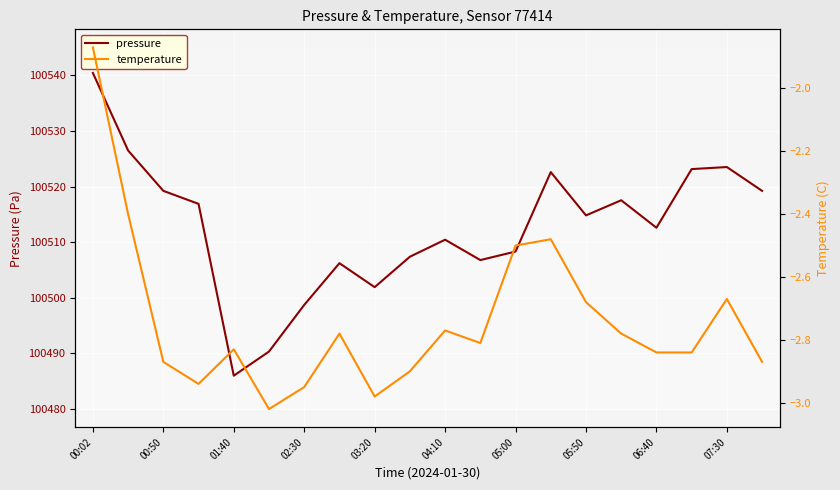

What is the greatest value displayed?

100540.4